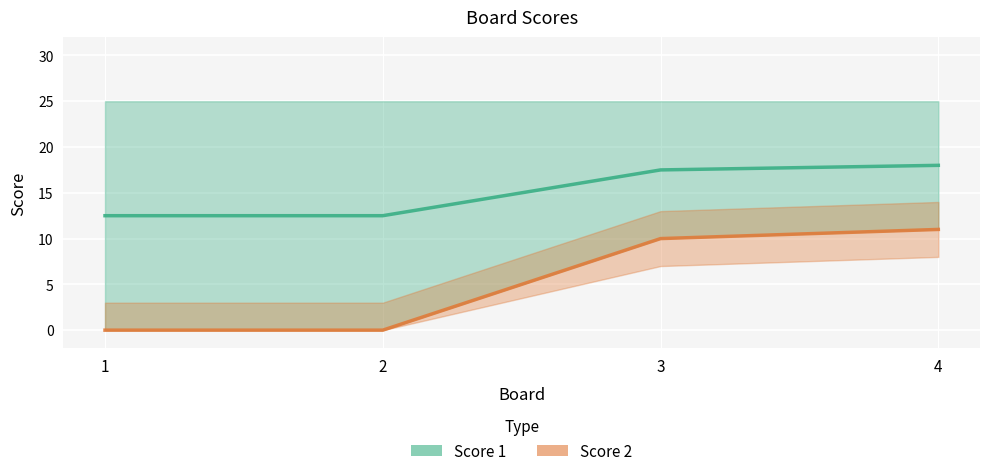

Is it true that the value at 3 is 6.7?

False